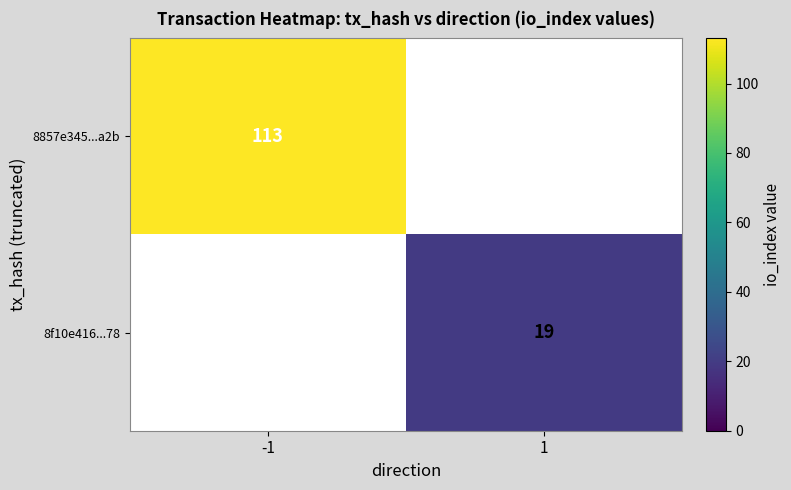

True or false: 8f10e416...78 has a value of 9 at 1.

False